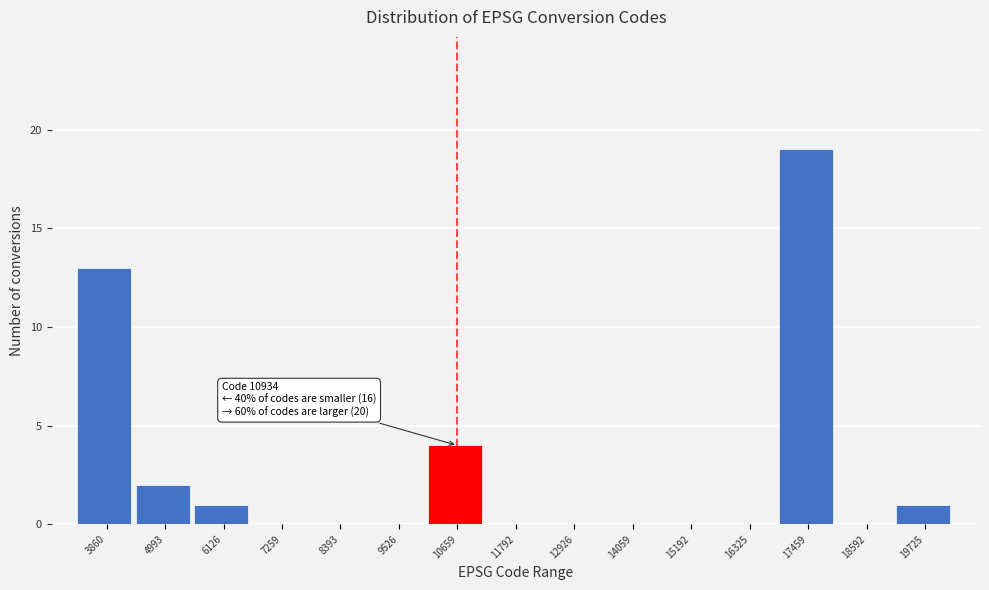

Reading left to right, extract all data points from this chart.

3860=13	4993=2	6126=1	7259=0	8393=0	9526=0	10659=4	11792=0	12926=0	14059=0	15192=0	16325=0	17459=19	18592=0	19725=1